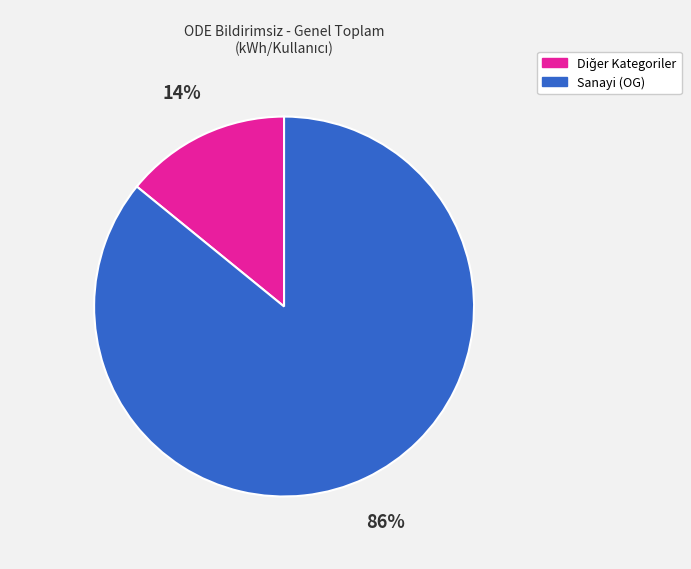

Is there a majority slice in this chart?

Yes